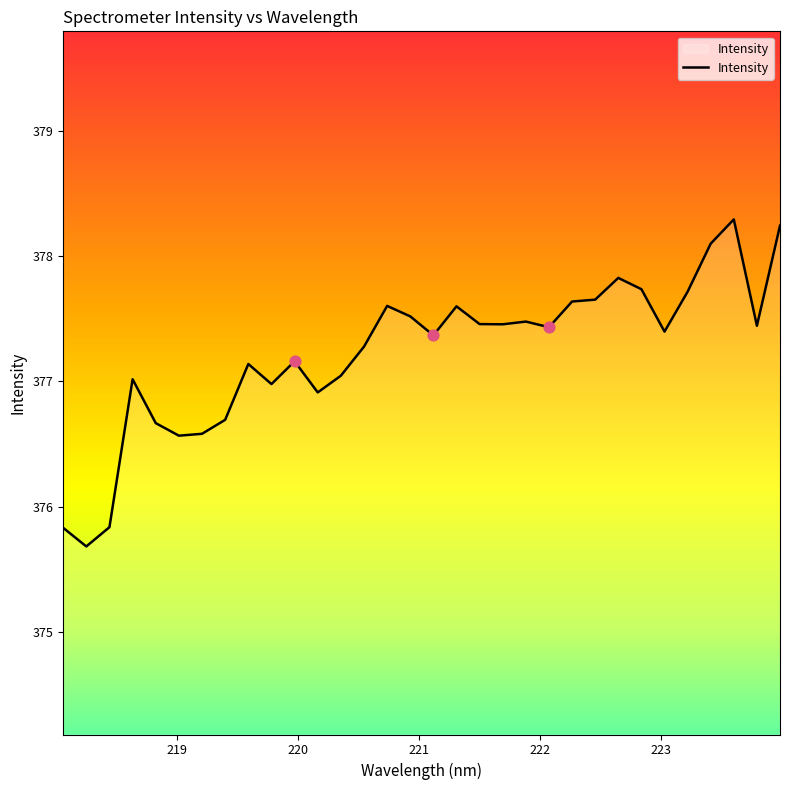

What is the difference between the maximum and minimum values?

2.6